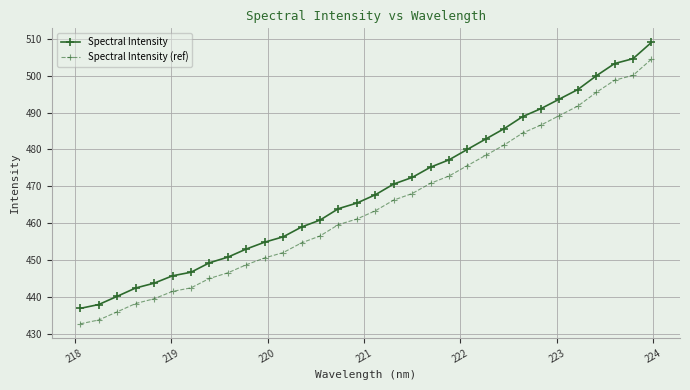

What is the highest value of the Spectral Intensity (ref) series?

504.5